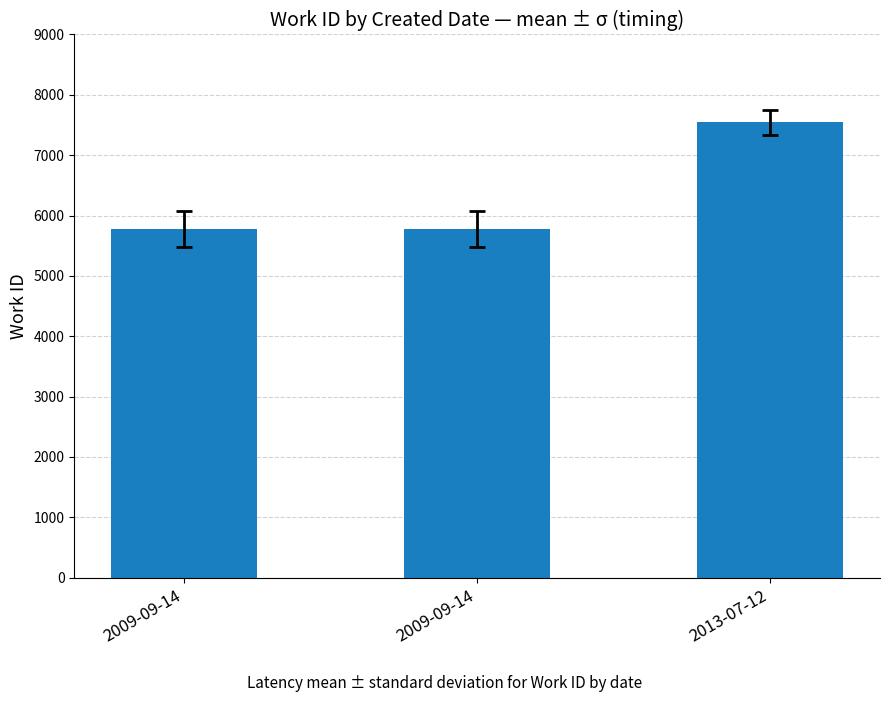

What is the average value?

6364